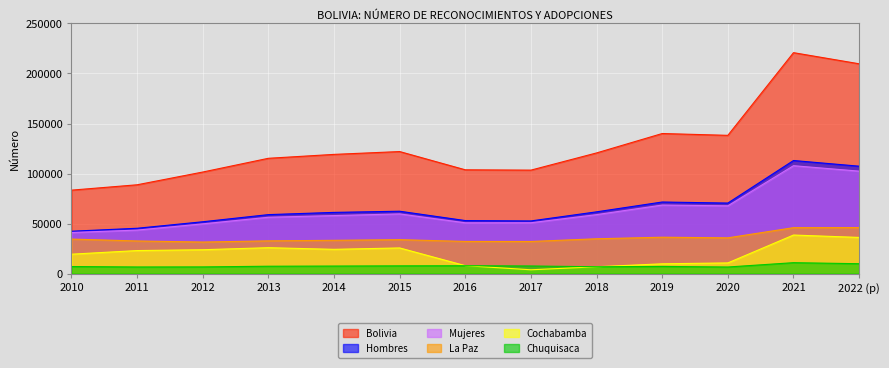

At which category does Mujeres reach its first local peak?

2015